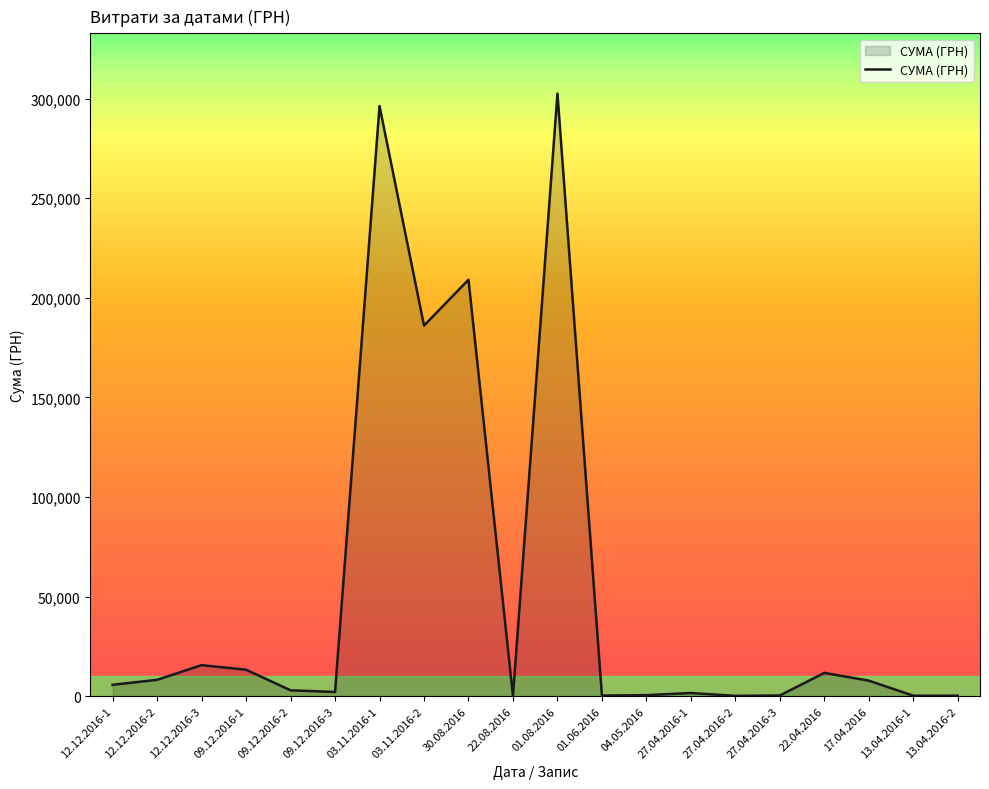

What is the difference between the maximum and minimum values?

302472.2